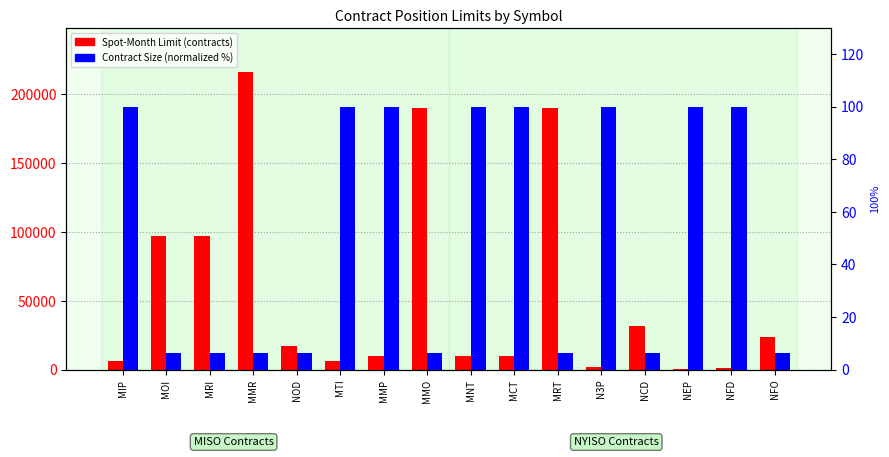

Which category has the lowest value in the Contract Size (normalized) series?

MOI